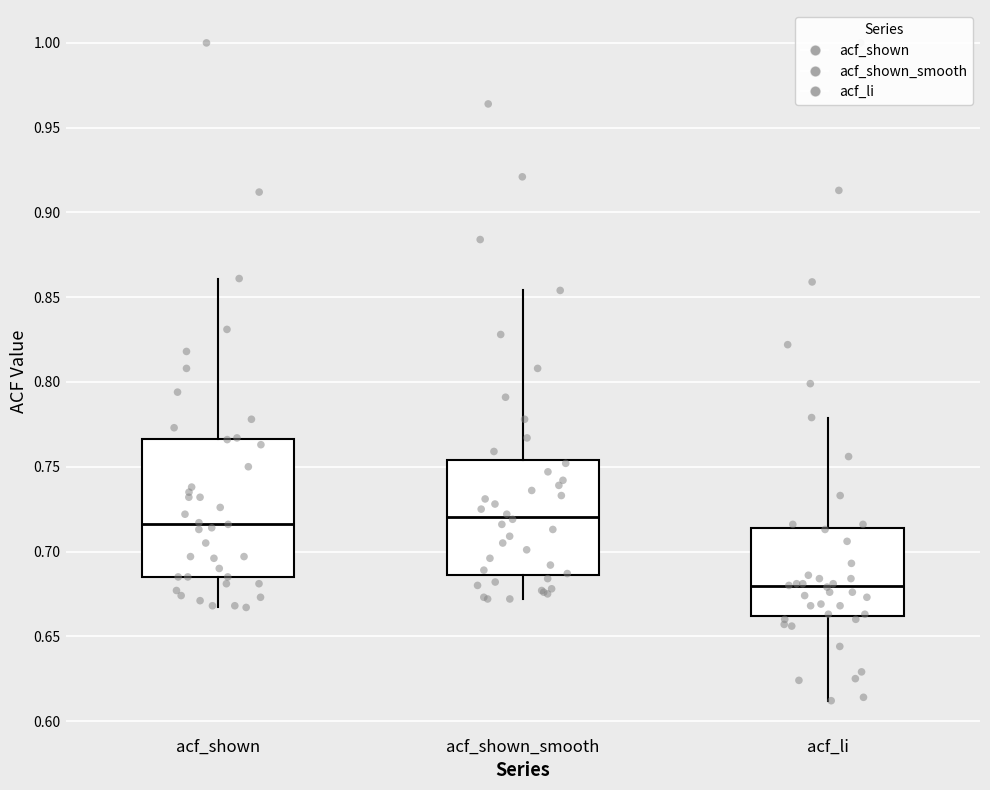

Reading left to right, read every box against the y-axis: the position of its median line, the range the box covers, and the ends of its whiskers. The values are not printed on the chart, so give them approximately, as read against the axis.

acf_shown: median 0.715, box 0.685 to 0.765, whiskers 0.665 to 0.860
acf_shown_smooth: median 0.720, box 0.685 to 0.755, whiskers 0.670 to 0.855
acf_li: median 0.680, box 0.660 to 0.715, whiskers 0.610 to 0.780